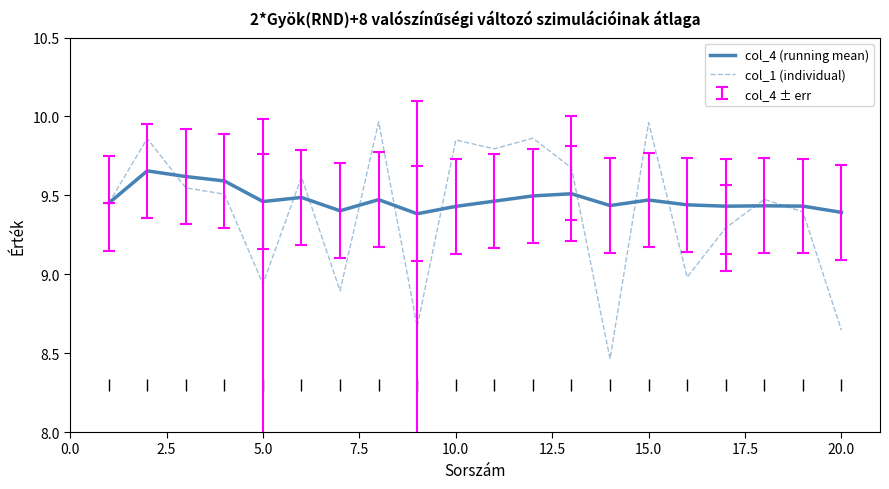

Rank the series by their maximum value, from lowest to highest.

col_4 (running mean), col_1 (individual)